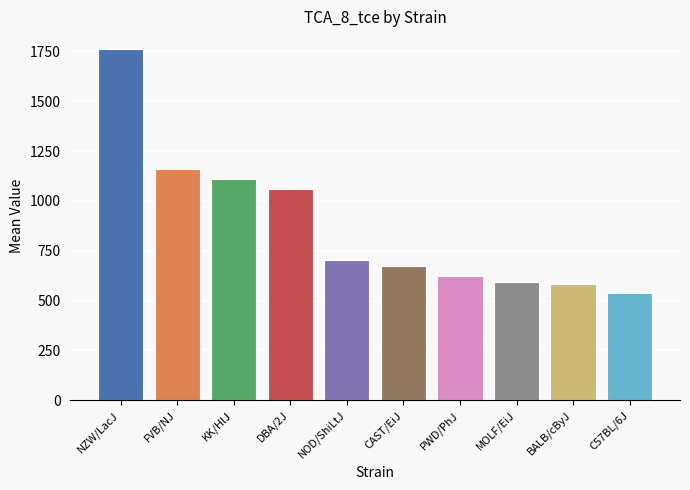

What position from the left is DBA/2J?

4